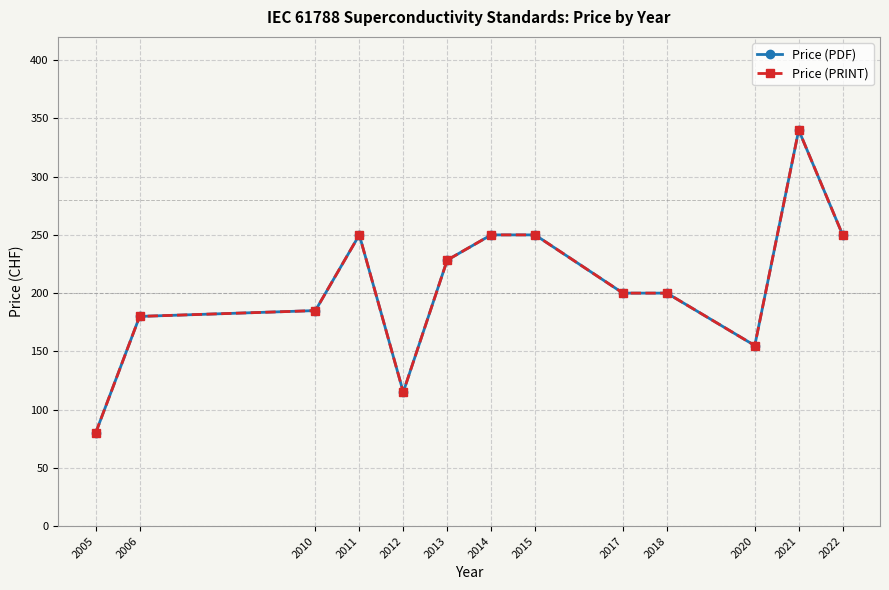

Is this an area chart (filled region under the line)?

No